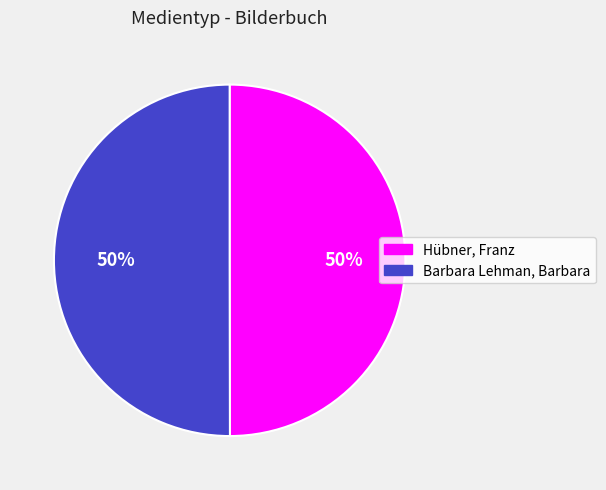

Do Hübner, Franz and Barbara Lehman, Barbara together represent more than half of the pie?

Yes